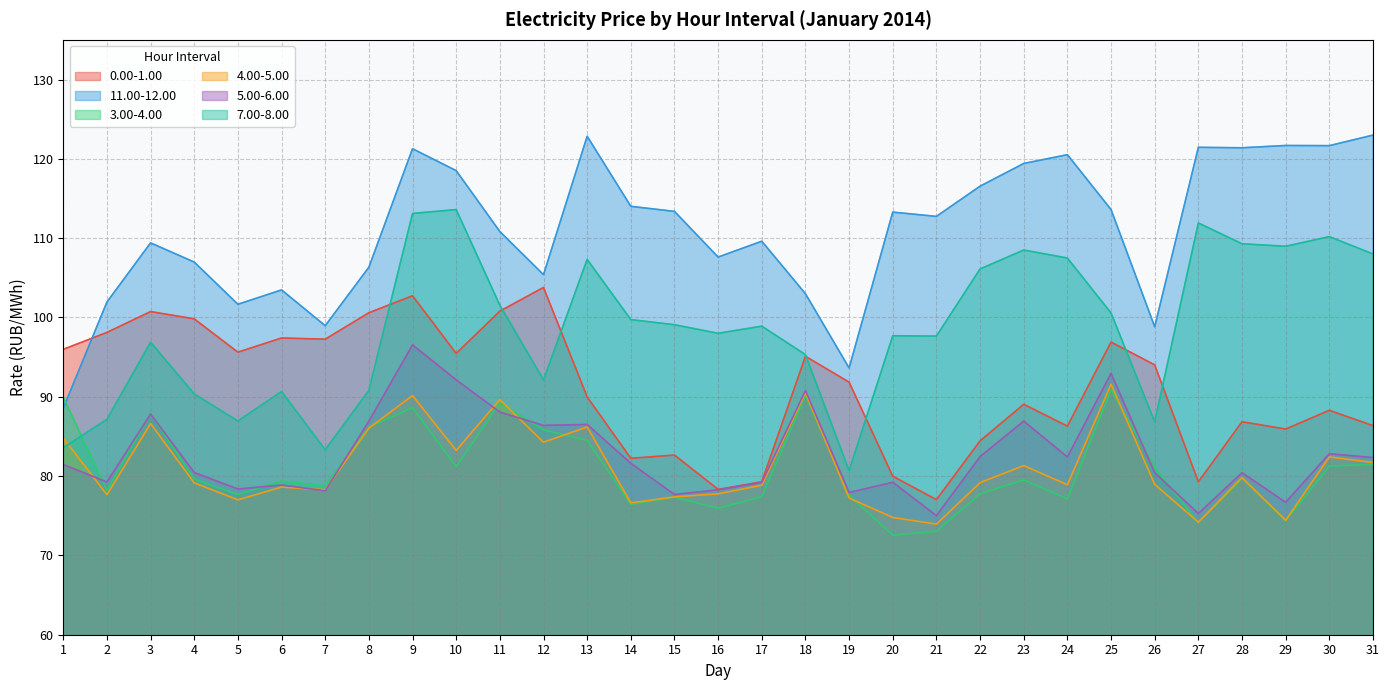

What is the total value across all series at 28?

557.5